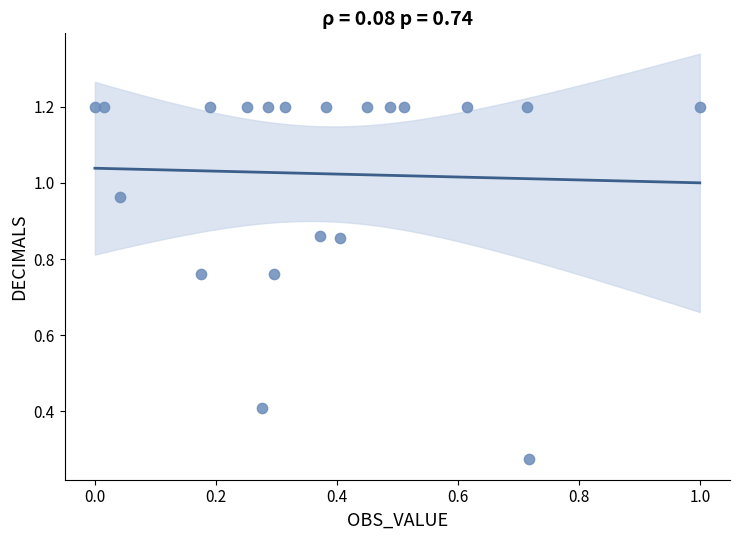

Count the number of points in this scatter plot.

20